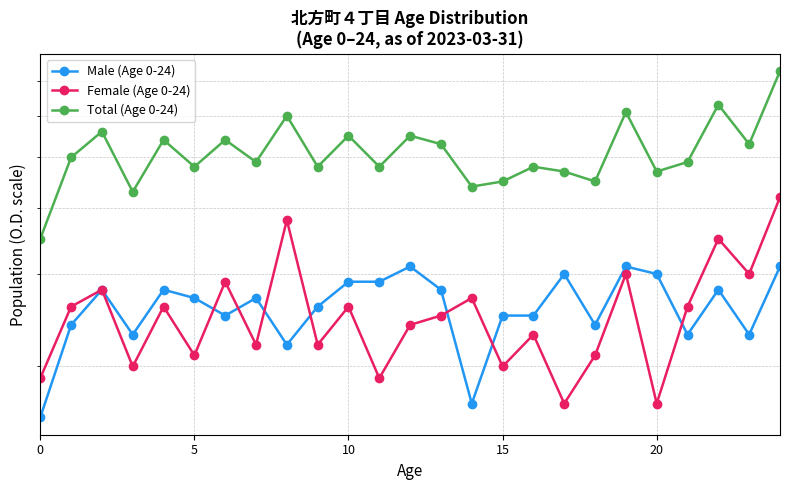

Rank the series at 15 from lowest to highest value.

Female (Age 0-24), Male (Age 0-24), Total (Age 0-24)